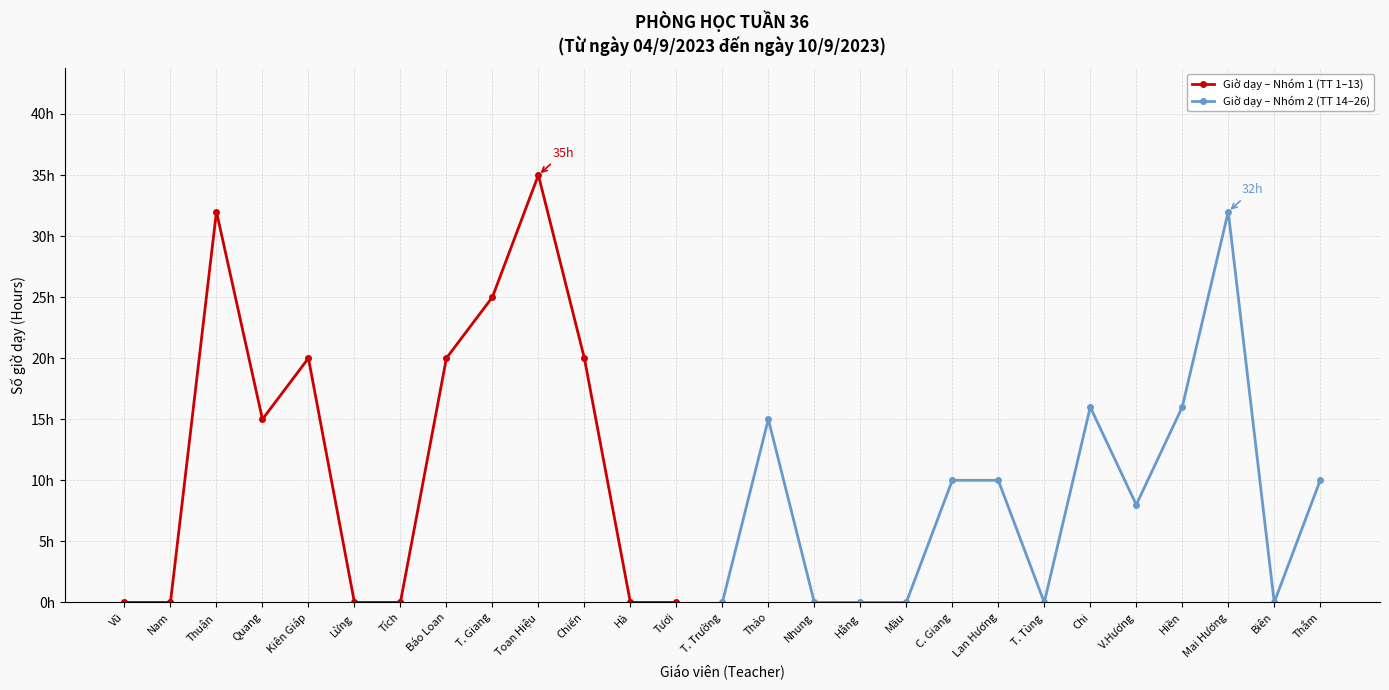

List the labels in order of value, largest first.

Toan Hiệu, Thuận, Mai Hương, T. Giang, Kiên Giáp, Báo Loan, Chiến, Chi, Hiền, Quang, Thảo, C. Giang, Lan Hương, Thắm, V.Hương, Vũ, Nam, Lừng, Tích, Hà, Tươi, T. Trường, Nhung, Hằng, Mầu, T. Tùng, Biên